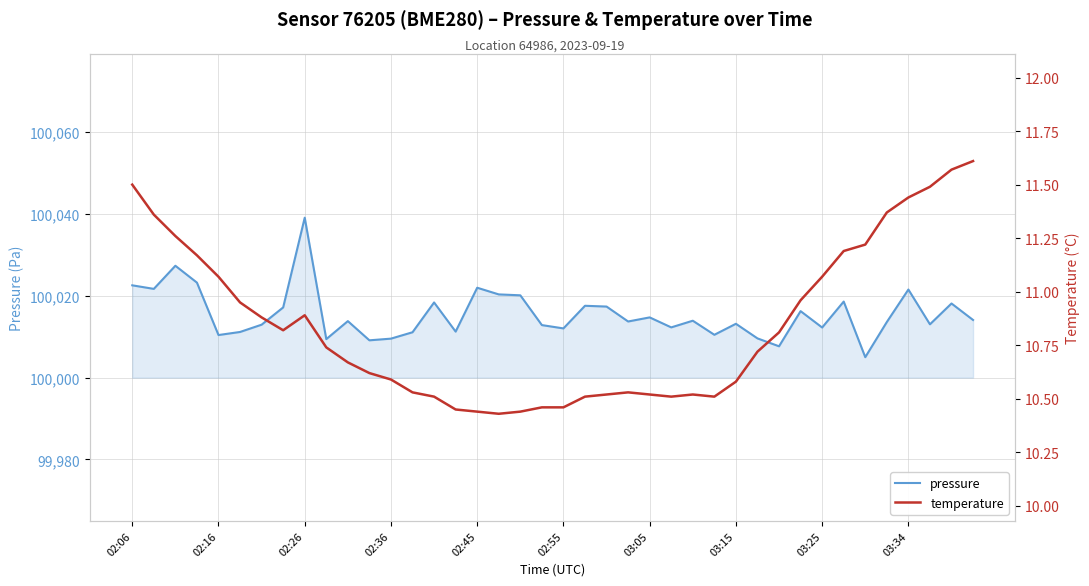

How many lines are shown in the chart?

2